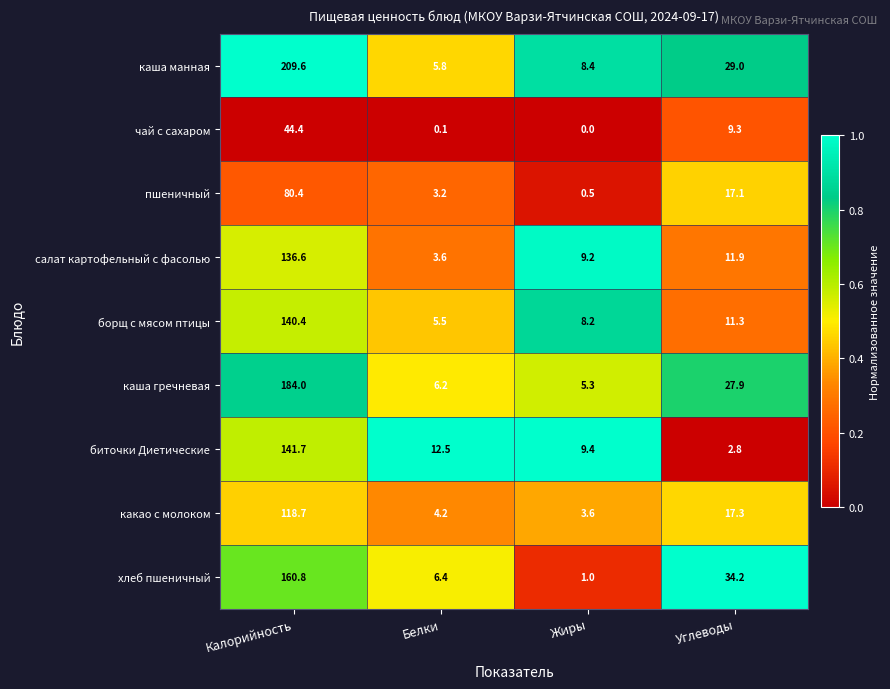

At how many categories does at least one series exceed 0?

4